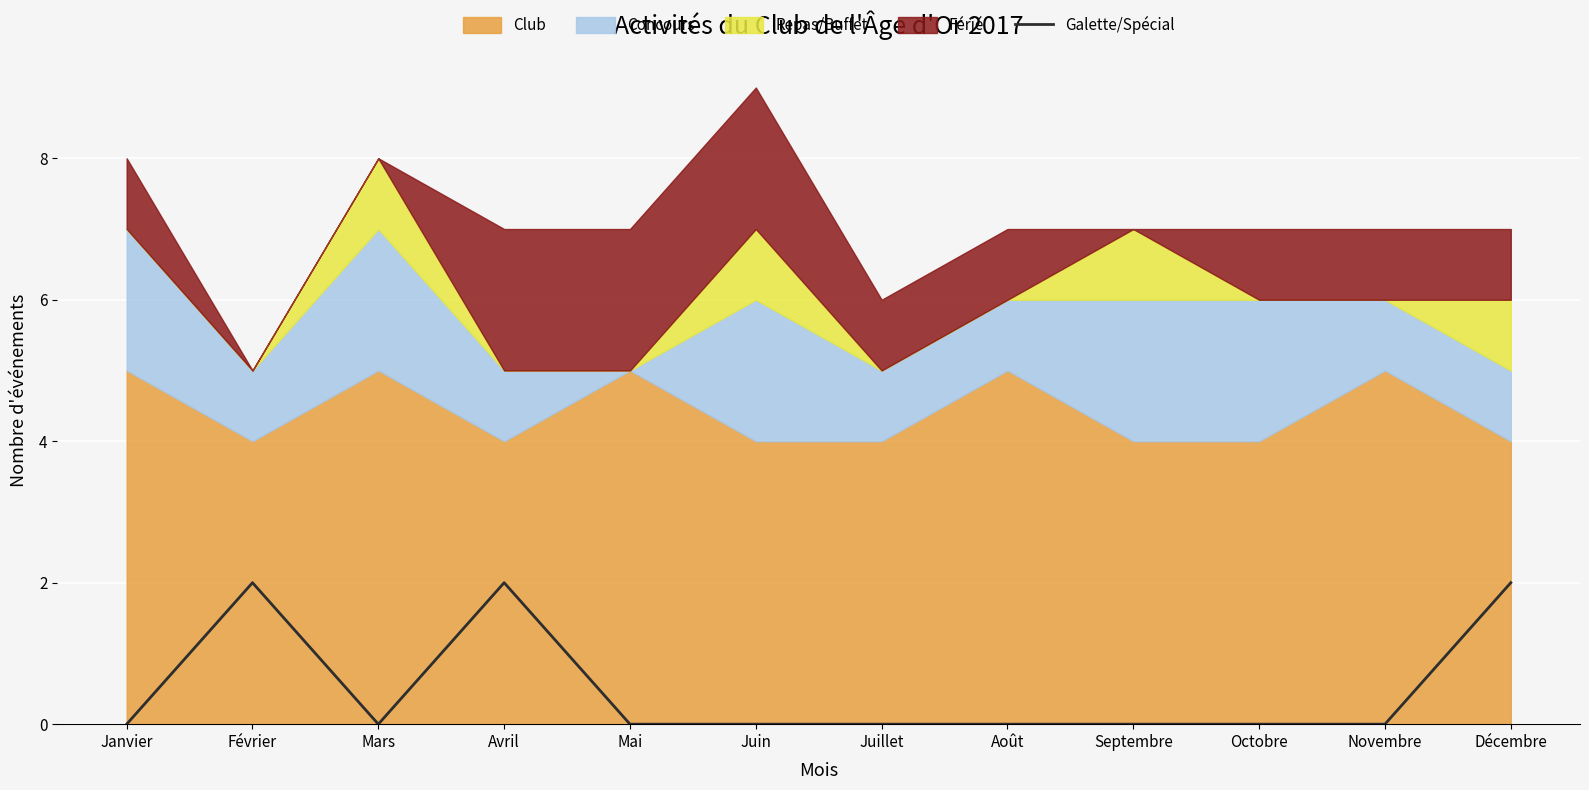

The Galette/Spécial series shows 2 at Février. True or false?

True